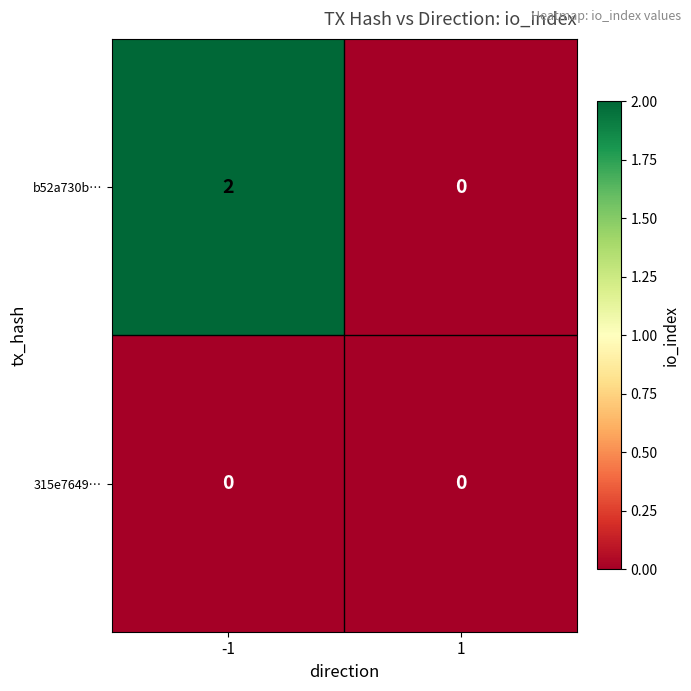

Reading right to left, transcribe all the data shown in this chart.

b52a730b…: 0	2
315e7649…: 0	0